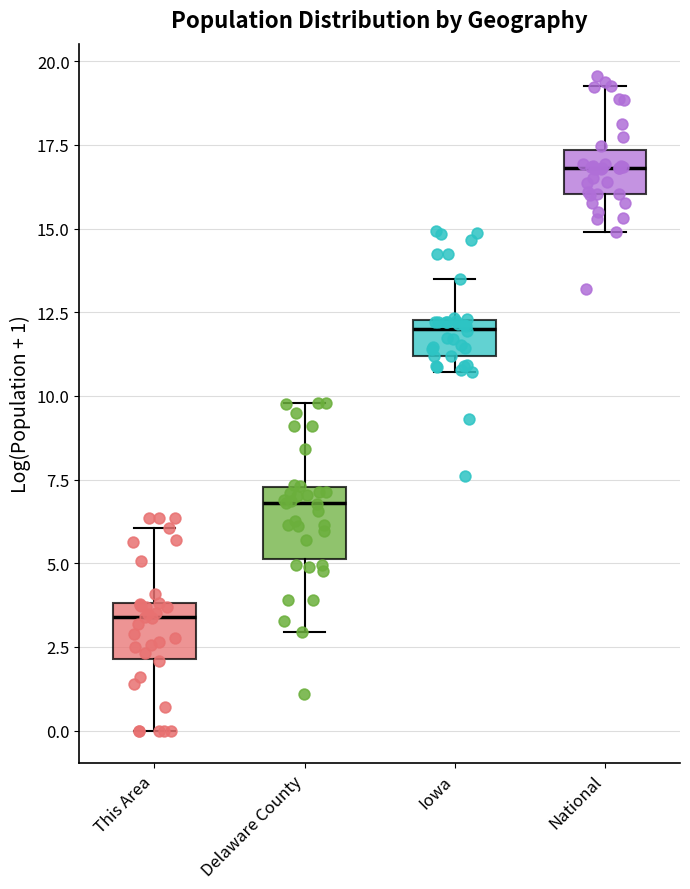

Reading left to right, transcribe this box plot: for each box, give where its median line is, the range the box spans, and where its two whiskers end, as read against the y-axis. The values are not printed on the chart, so give them approximately, as read against the axis.

This Area: median 3.5, box 2.0 to 4.0, whiskers 0.0 to 6.0
Delaware County: median 7.0, box 5.0 to 7.5, whiskers 3.0 to 10.0
Iowa: median 12.0, box 11.0 to 12.5, whiskers 10.5 to 13.5
National: median 17.0, box 16.0 to 17.5, whiskers 15.0 to 19.5